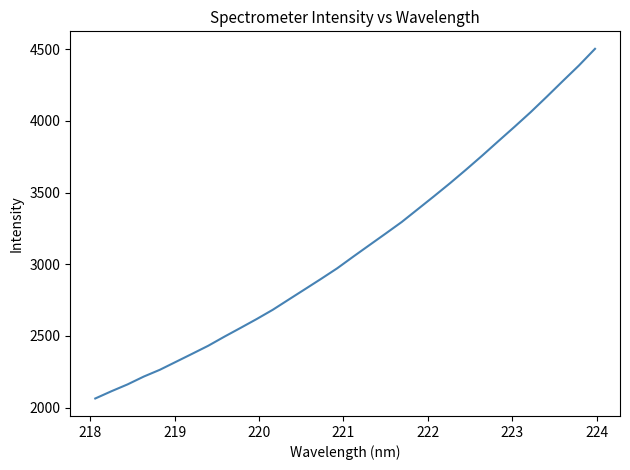

What is the greatest value displayed?

4502.1